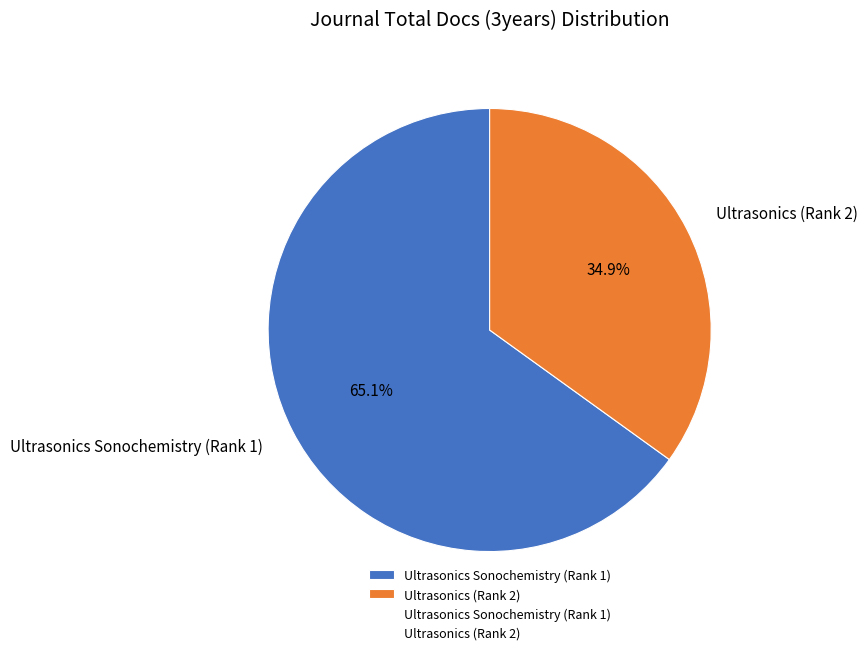

To the nearest percent, what is the difference between the Ultrasonics (Rank 2) and Ultrasonics Sonochemistry (Rank 1) slice percentages?

30%